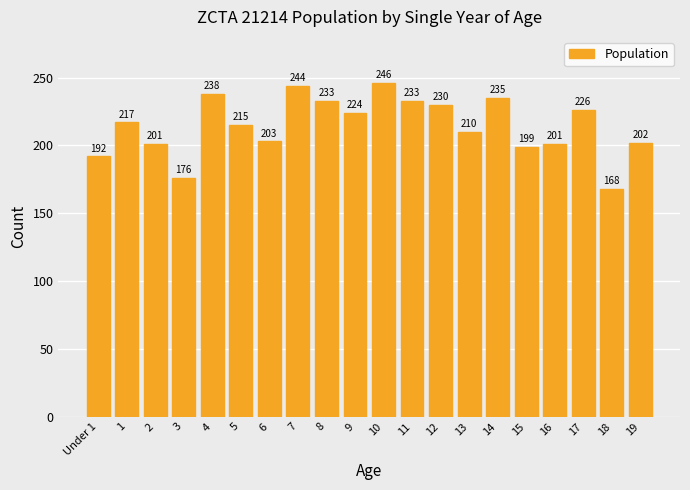

Reading left to right, list all the values displayed in this chart.

192	217	201	176	238	215	203	244	233	224	246	233	230	210	235	199	201	226	168	202